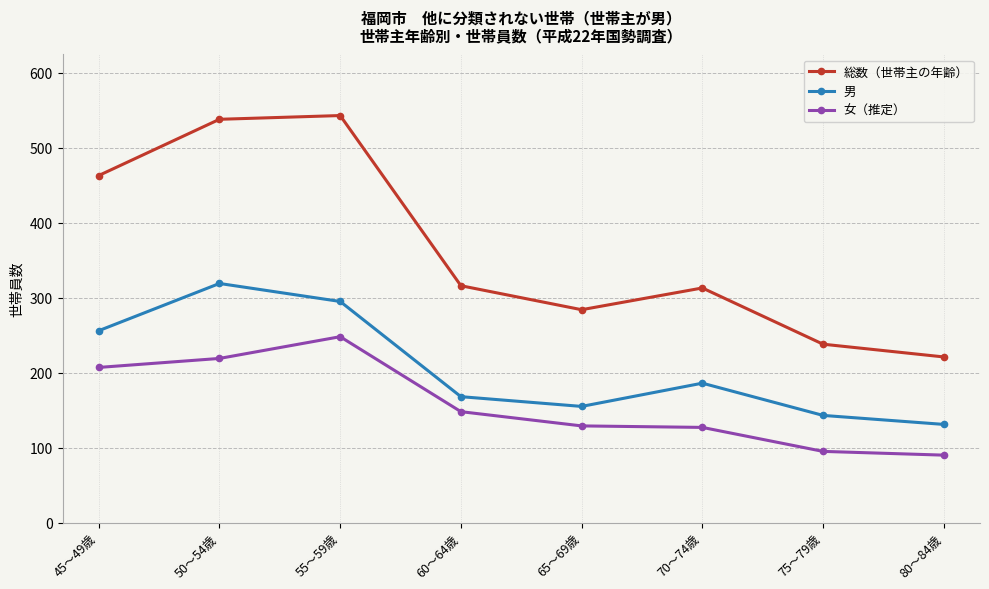

True or false: 女（推定） and 総数（世帯主の年齢） intersect in this chart.

False